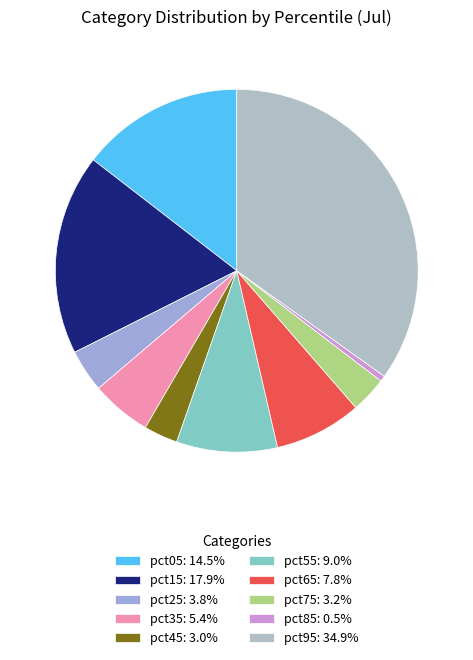

To the nearest percent, what percentage of the pie is pct45?

3%